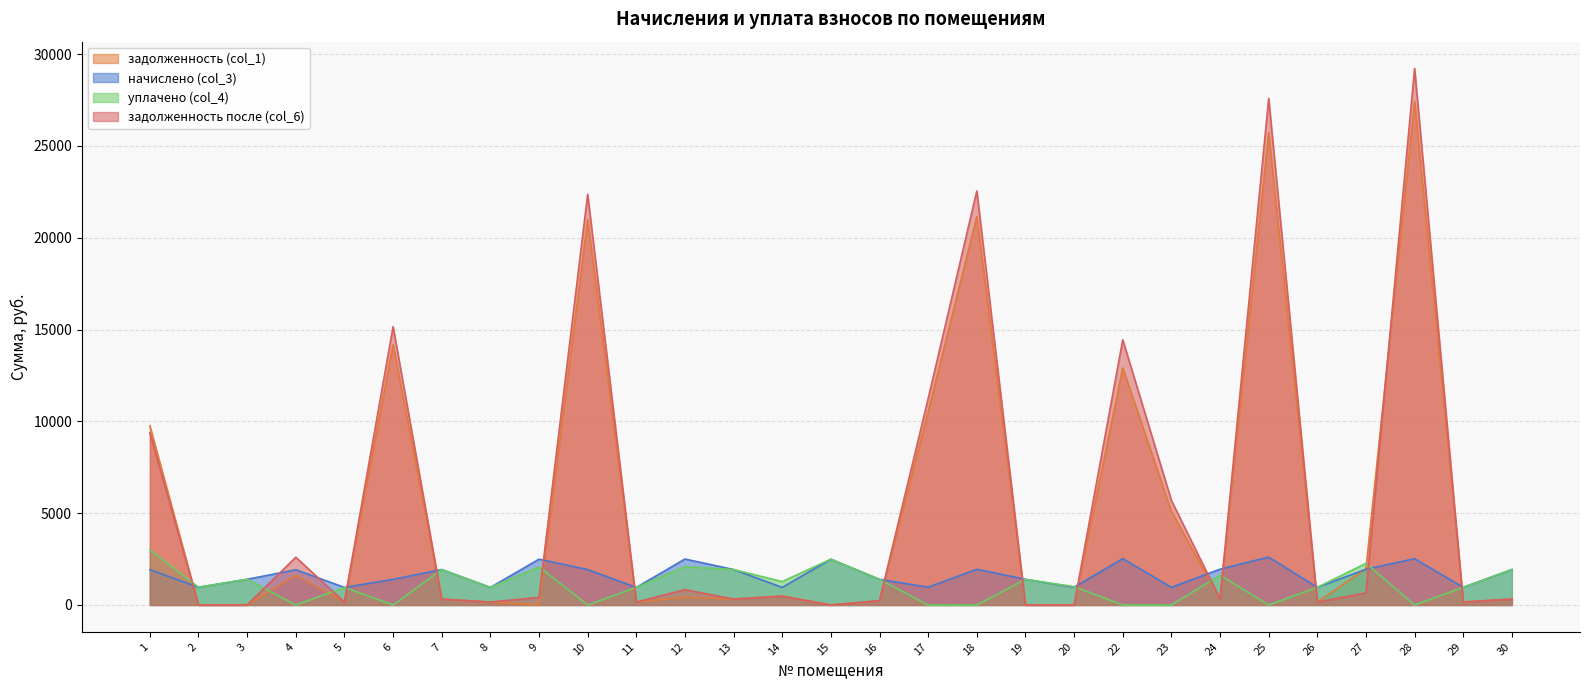

Is the value of начислено (col_3) at 4 greater than the value of задолженность (col_1) at 7?

Yes